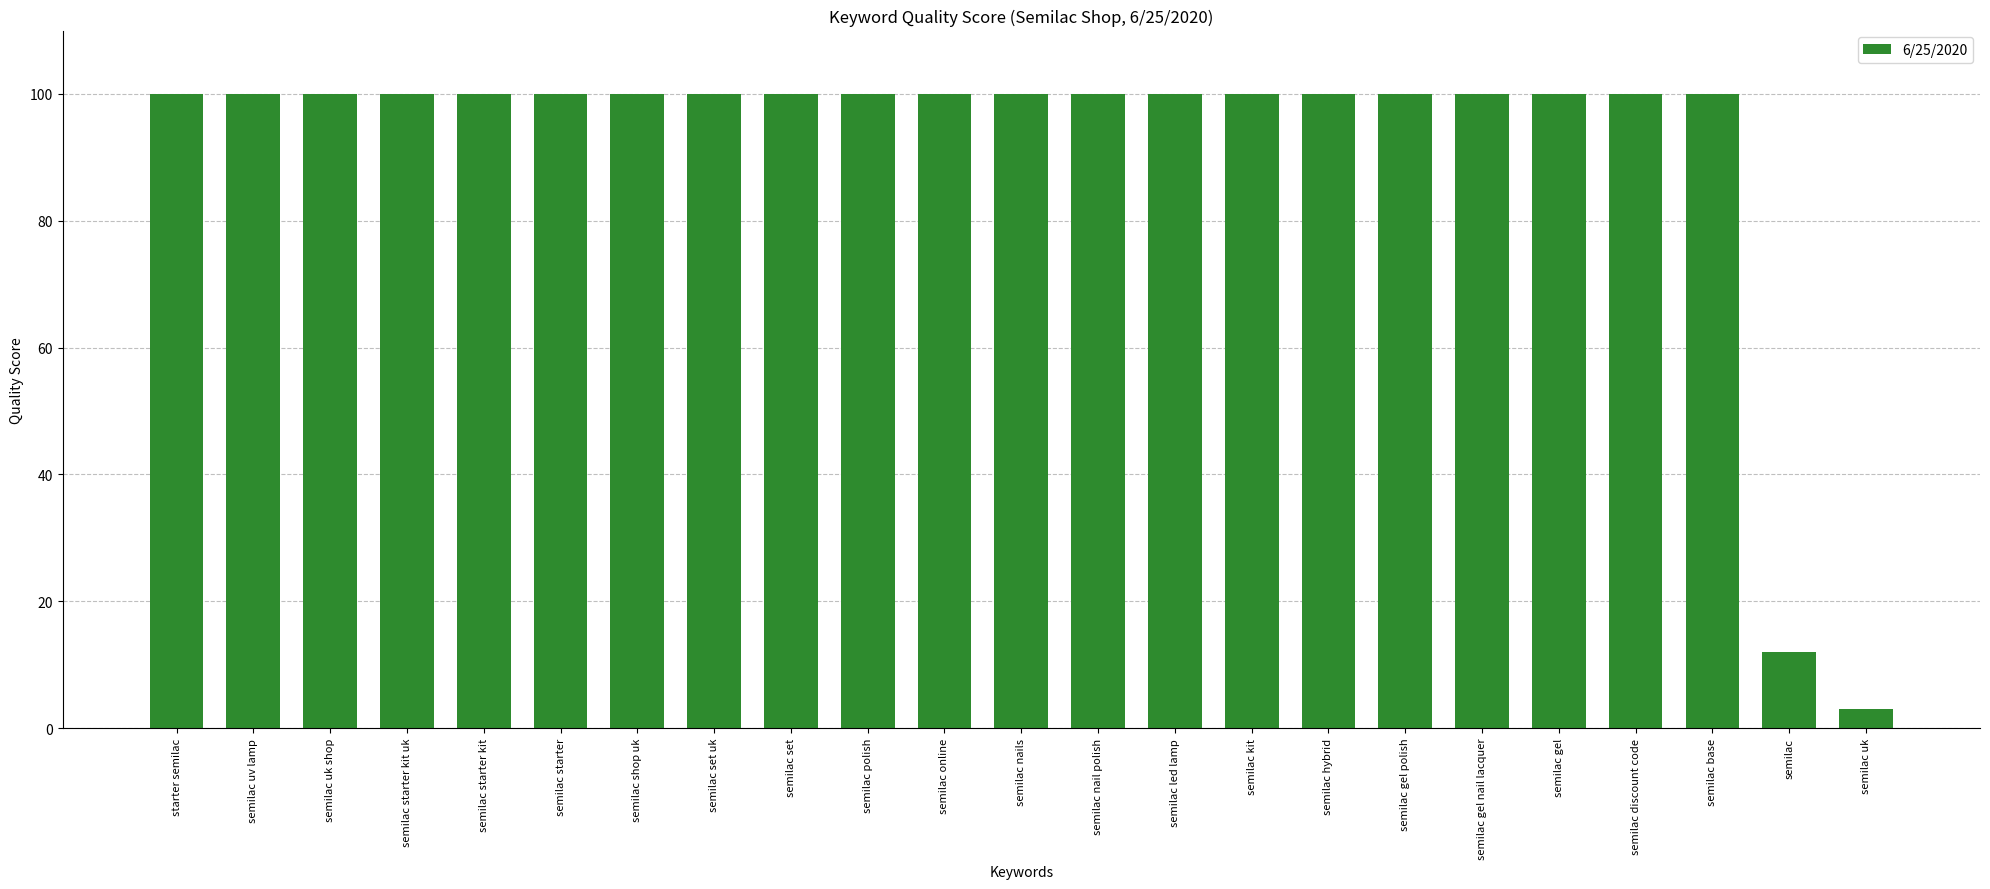

Which category has the lowest value across all series?

semilac uk